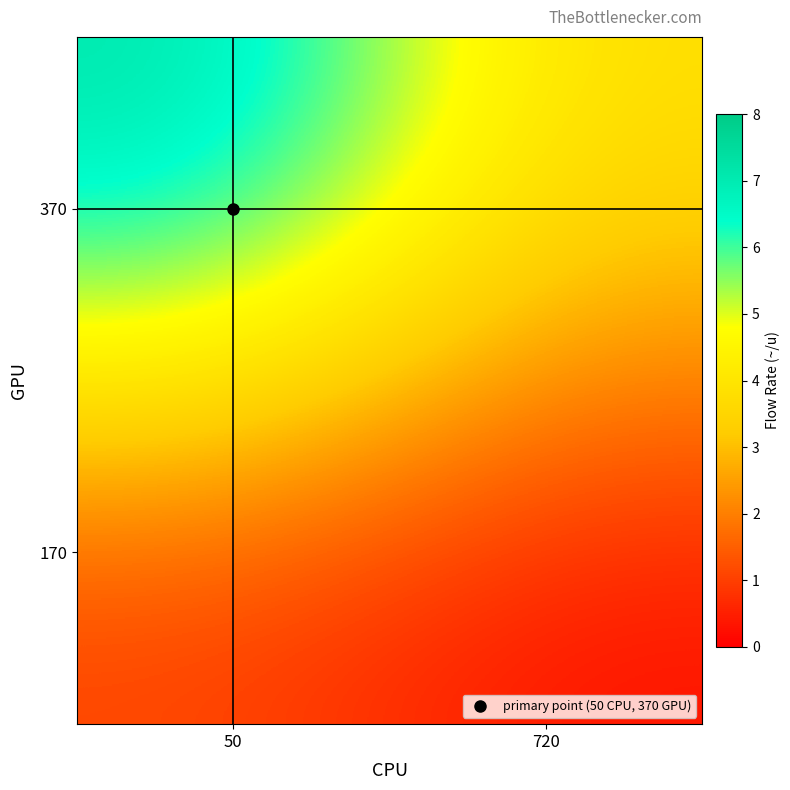

Reading left to right, extract all data points from this chart.

370: 50=7.4	720=3.8
170: 50=0.9	720=0.2